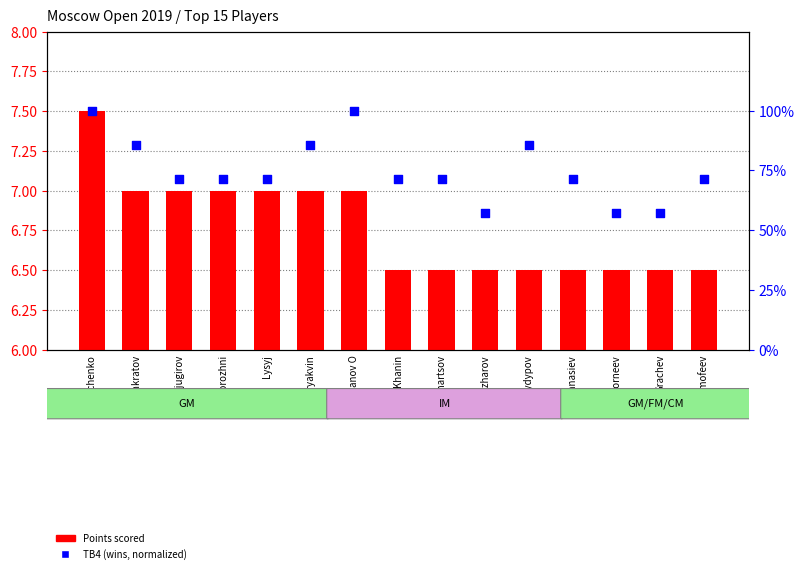

At how many categories does at least one series exceed 98?

2